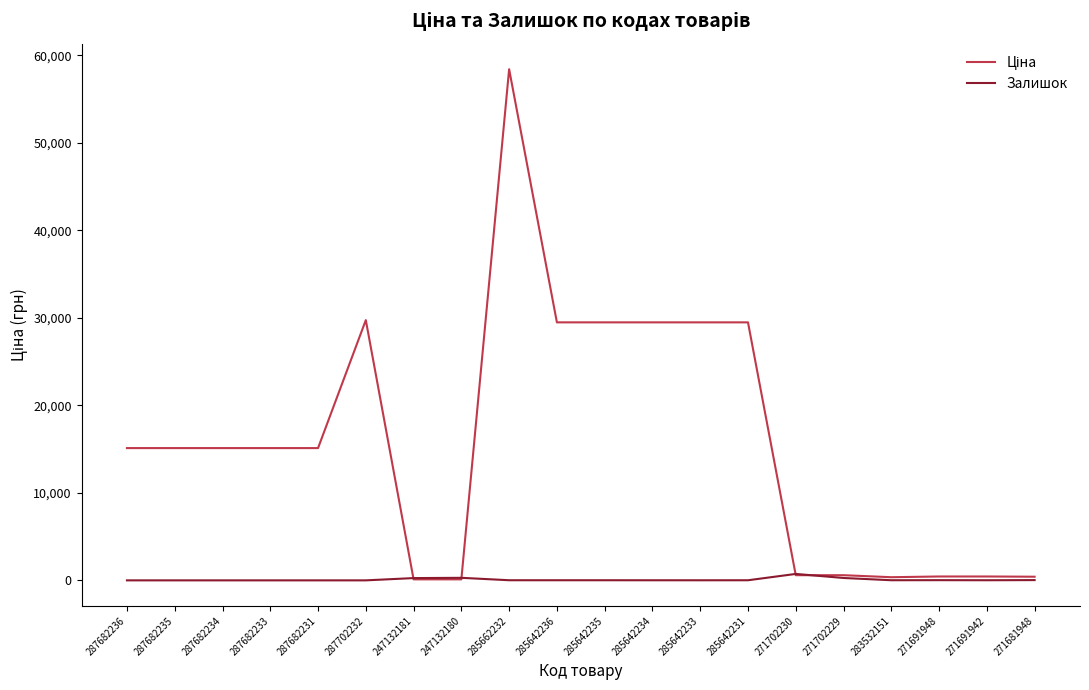

What is the difference between the highest and lowest values at 287682235?

15120.0